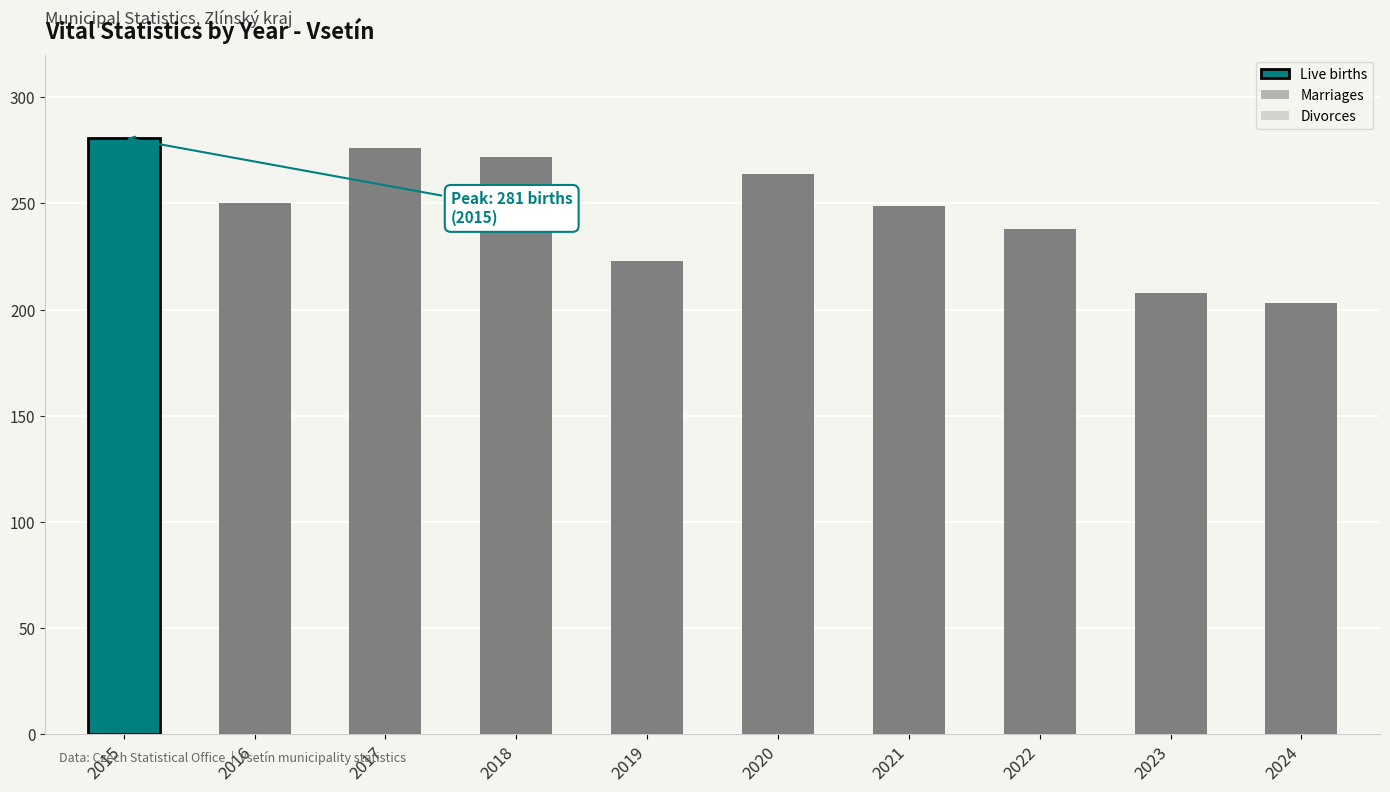

How many groups of bars are there?

10